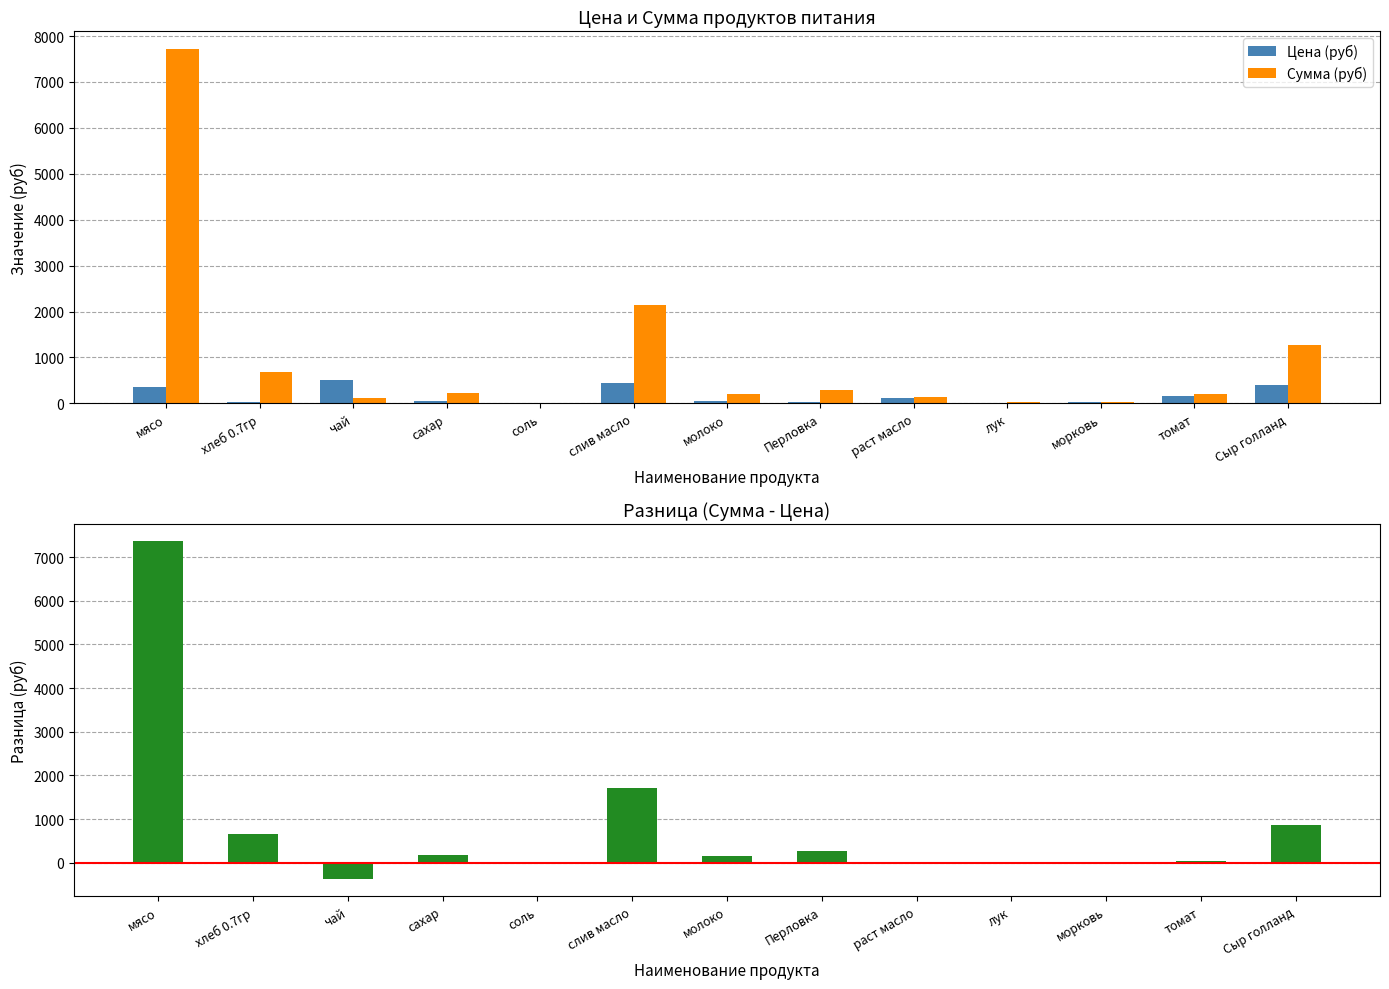

Reading right to left, transcribe all the data shown in this chart.

Цена (руб): 400.0	164.3	25.0	18.0	115.0	30.0	47.0	438.9	12.0	55.0	500.0	28.6	350.0
Сумма (руб): 1274.0	201.3	30.6	39.7	140.9	294.0	195.8	2150.6	11.8	229.1	122.5	679.0	7717.5
Разница (Сумма - Цена): 874.0	37.0	5.6	21.7	25.9	264.0	148.8	1711.7	-0.2	174.1	-377.5	650.4	7367.5